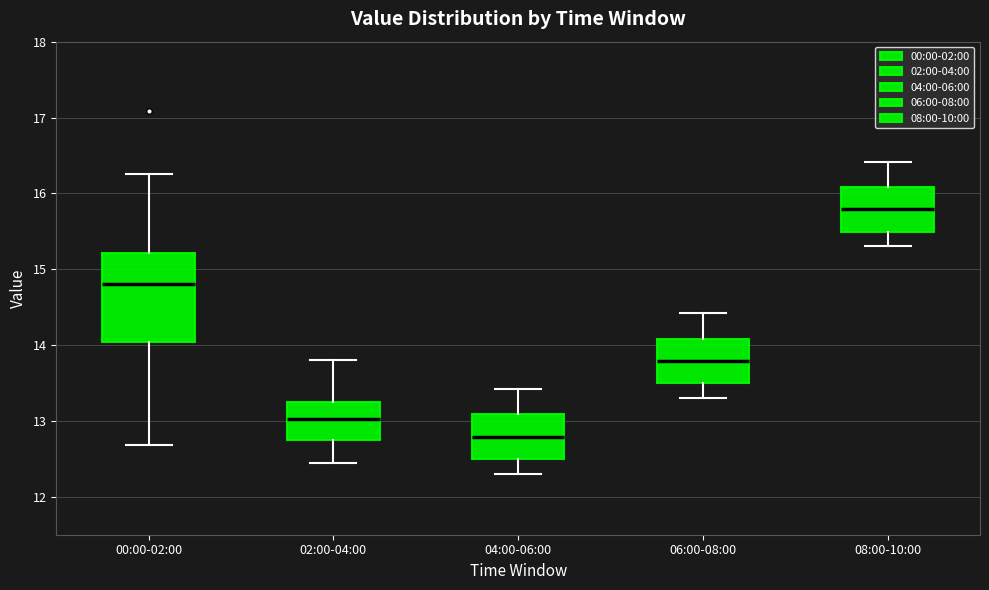

Where is the lower edge of the box for 04:00-06:00 on the y-axis? The values are not printed on the chart, so give them approximately, as read against the axis.

12.5